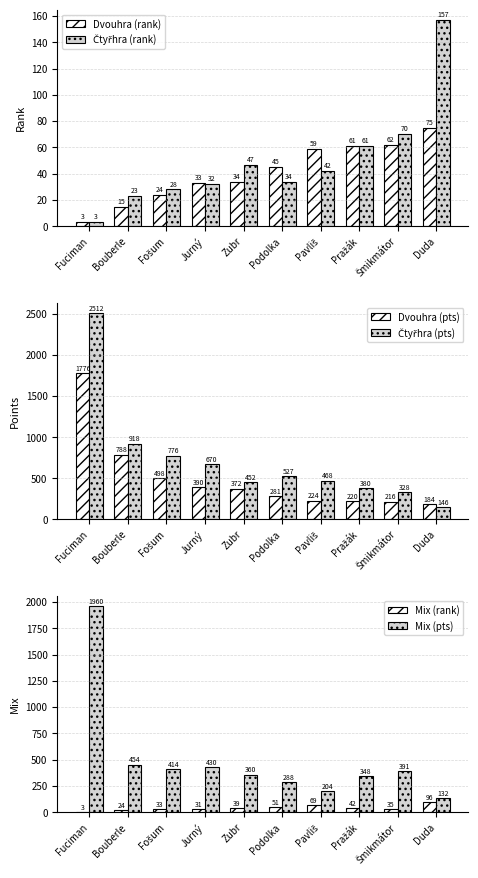

Which series has the largest total across all categories?

Čtyřhra (pts)